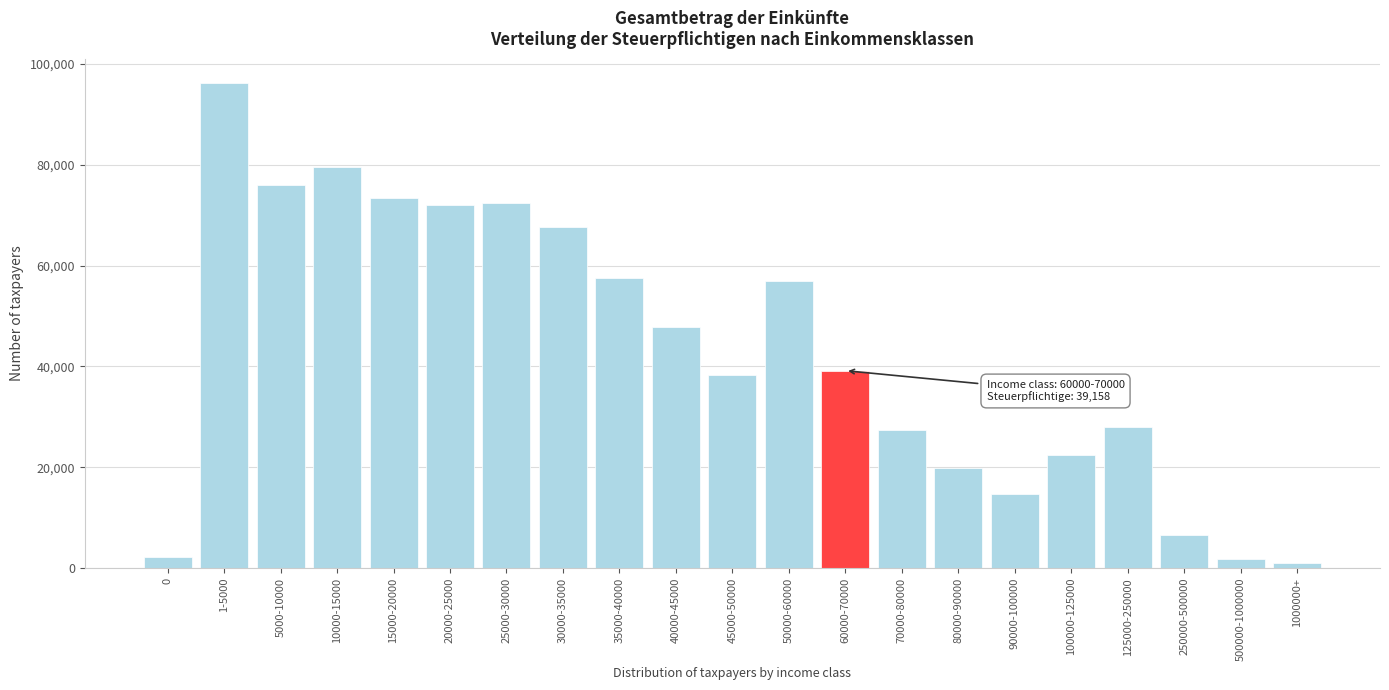

What is the greatest value displayed?

96192